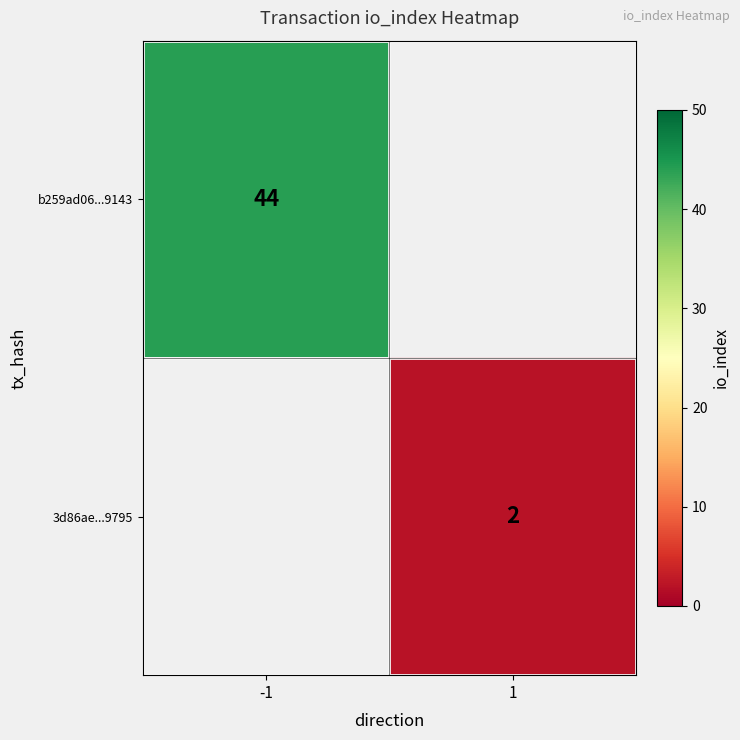

At which category does the chart reach its peak across all series?

-1